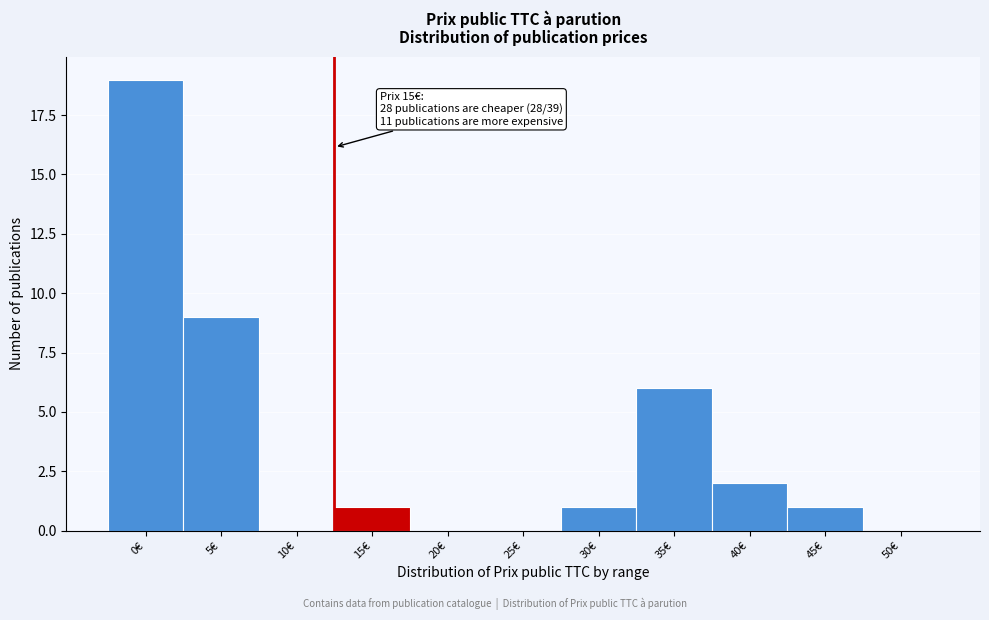

Reading left to right, transcribe all the data shown in this chart.

0€=19	5€=9	10€=0	15€=1	20€=0	25€=0	30€=1	35€=6	40€=2	45€=1	50€=0